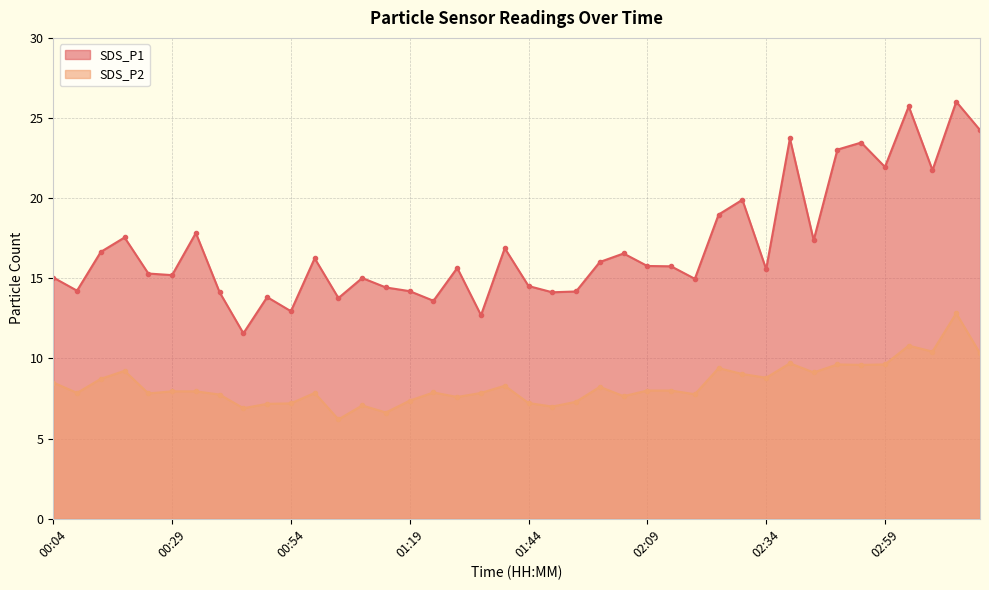

Reading left to right, list all the values displayed in this chart.

SDS_P1: 00:04=15.1	00:09=14.2	00:14=16.6	00:19=17.6	00:24=15.3	00:29=15.2	00:34=17.8	00:39=14.1	00:44=11.6	00:49=13.8	00:54=12.9	00:59=16.2	01:04=13.8	01:09=15.0	01:14=14.4	01:19=14.2	01:24=13.6	01:29=15.7	01:34=12.7	01:39=16.9	01:44=14.5	01:49=14.1	01:54=14.2	01:59=16.0	02:04=16.6	02:09=15.8	02:14=15.8	02:19=15.0	02:24=19.0	02:29=19.9	02:34=15.6	02:39=23.7	02:44=17.4	02:49=23.0	02:54=23.5	02:59=21.9	03:04=25.7	03:09=21.8	03:14=26.0	03:19=24.2
SDS_P2: 00:04=8.5	00:09=7.8	00:14=8.7	00:19=9.2	00:24=7.8	00:29=8.0	00:34=8.0	00:39=7.8	00:44=6.9	00:49=7.2	00:54=7.2	00:59=7.8	01:04=6.2	01:09=7.1	01:14=6.6	01:19=7.4	01:24=7.9	01:29=7.6	01:34=7.8	01:39=8.3	01:44=7.2	01:49=7.0	01:54=7.3	01:59=8.2	02:04=7.7	02:09=8.0	02:14=8.0	02:19=7.8	02:24=9.4	02:29=9.0	02:34=8.8	02:39=9.7	02:44=9.1	02:49=9.6	02:54=9.6	02:59=9.6	03:04=10.8	03:09=10.4	03:14=12.8	03:19=10.3